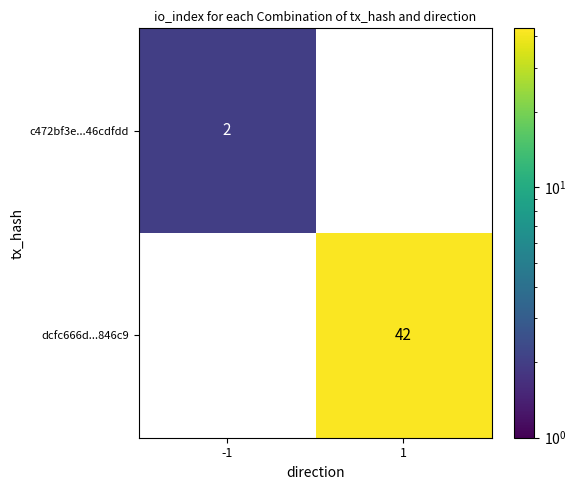

List the series in order of their peak value, lowest first.

c472bf3e...46cdfdd, dcfc666d...846c9